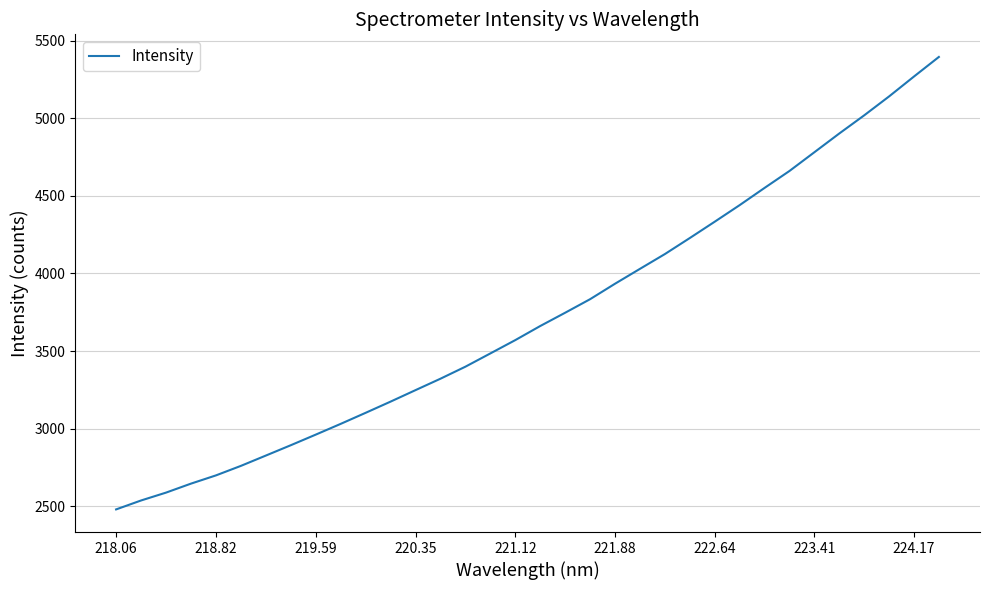

What is the minimum value shown in the chart?

2479.6